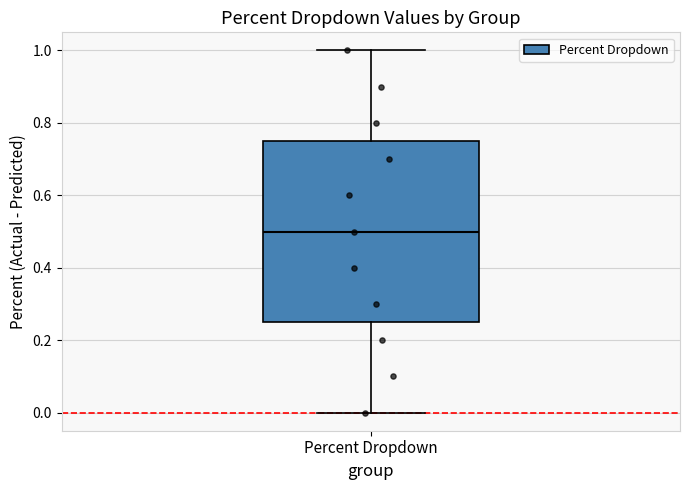

Read this box plot against the y-axis: the position of the median line, the range covered by the box, and the ends of both whiskers. The values are not printed on the chart, so give them approximately, as read against the axis.

median 0.50, box 0.26 to 0.76, whiskers 0.00 to 1.00